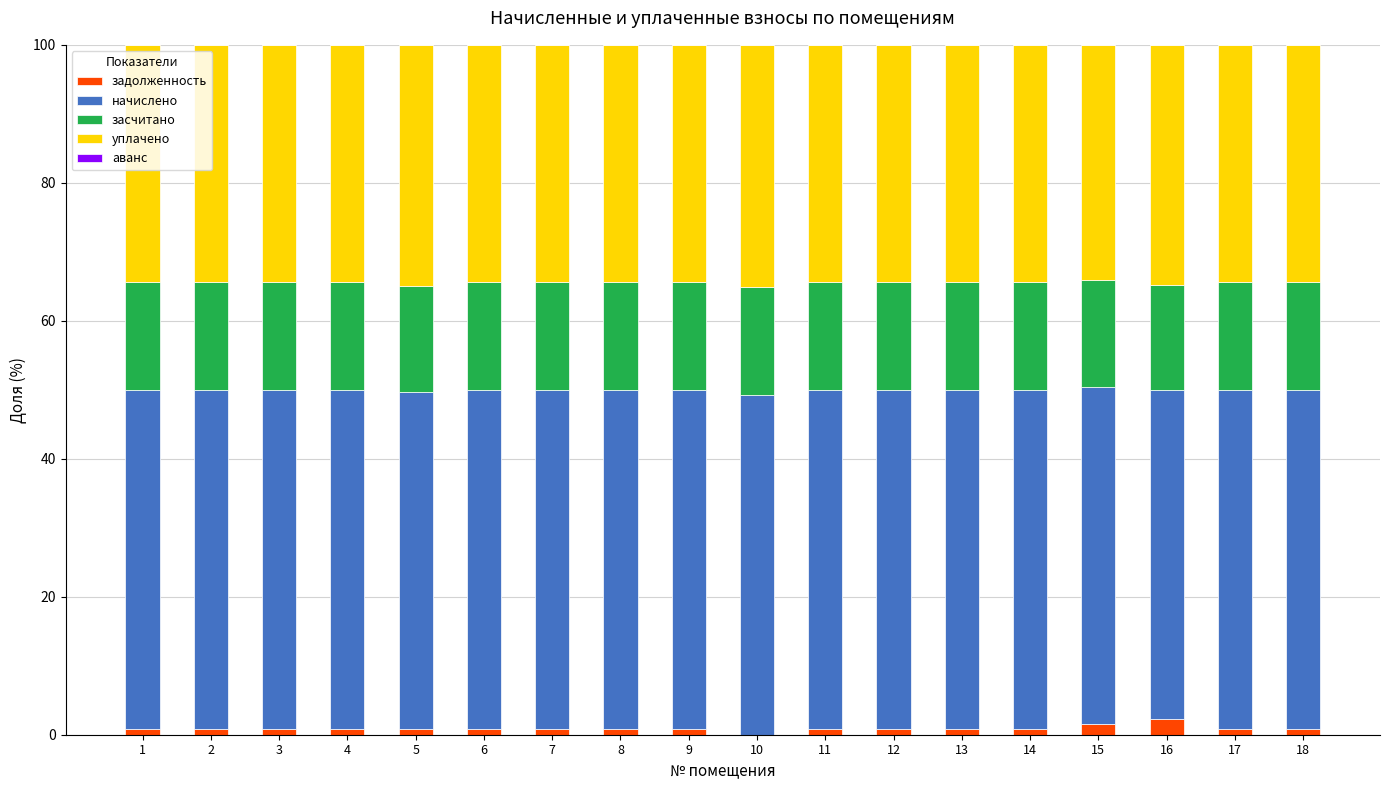

Is it true that задолженность equals 0.8 at 12?

True